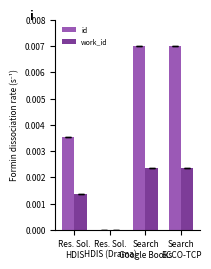

Which series has the largest total across all categories?

id